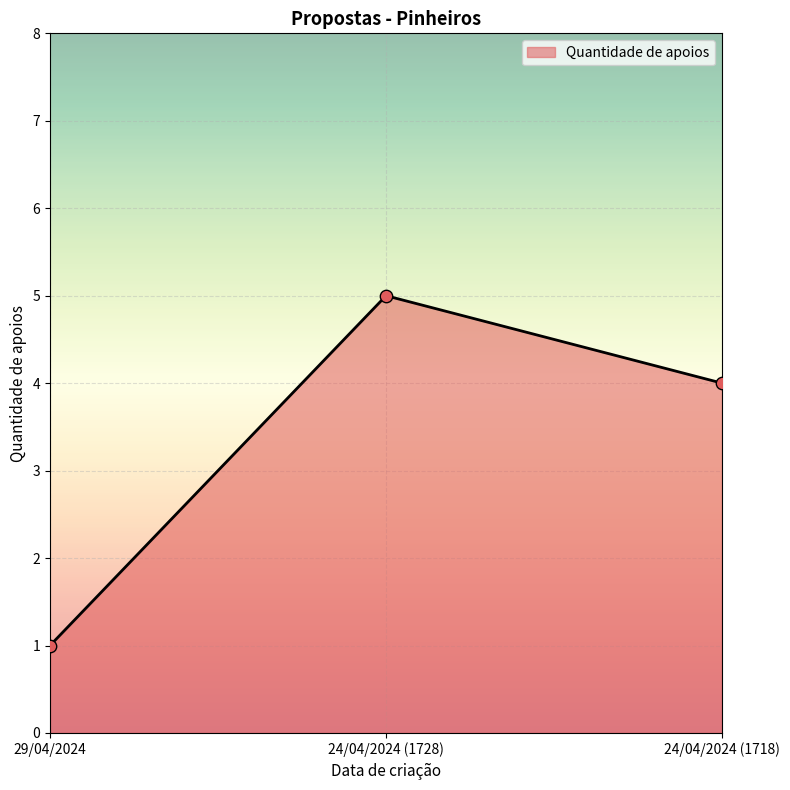

What is the change in value from 29/04/2024 to 24/04/2024 (1728)?

+4